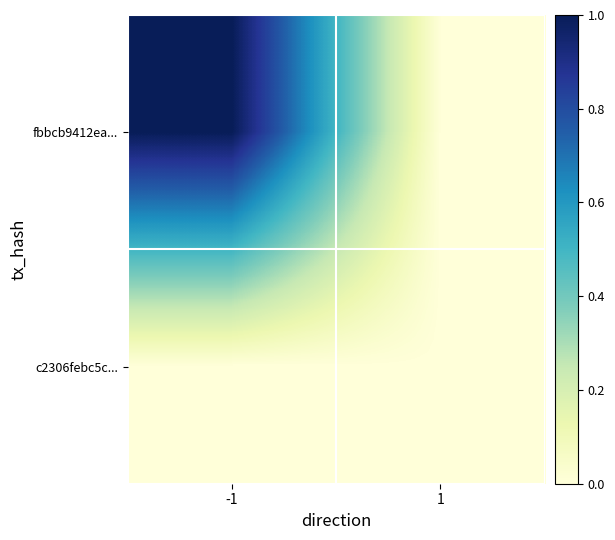

Between 1 and -1, which is larger?

-1